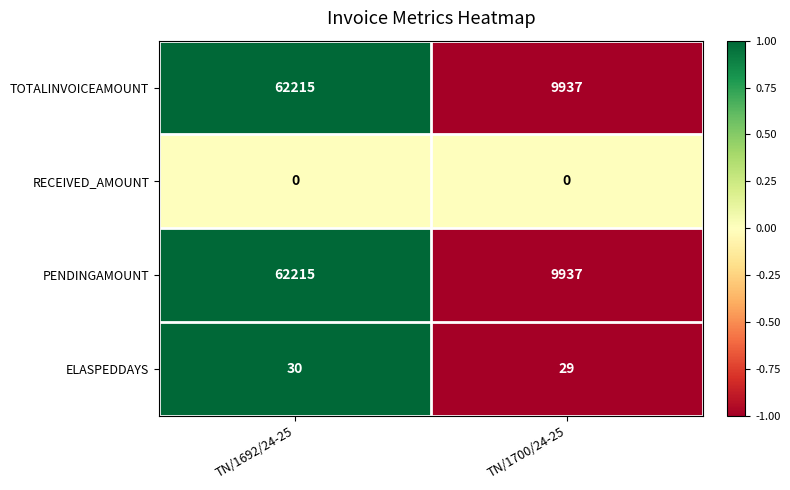

Count the number of categories in the chart.

2